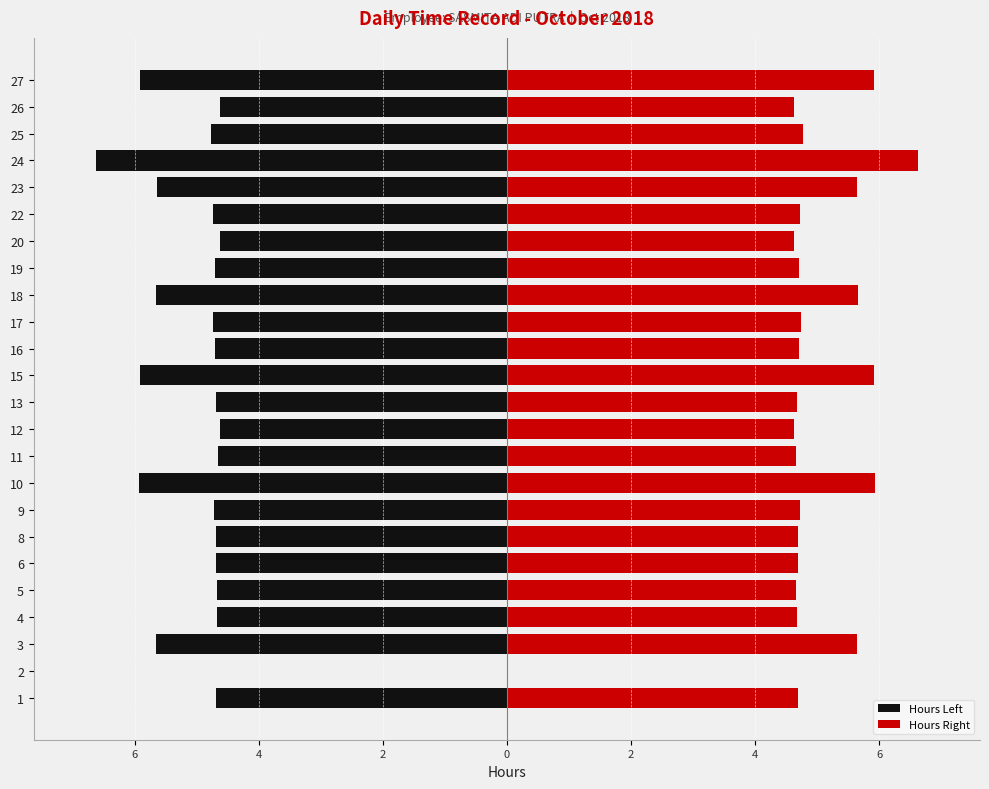

The value of Hours Left at 9 is -6.5. True or false?

False